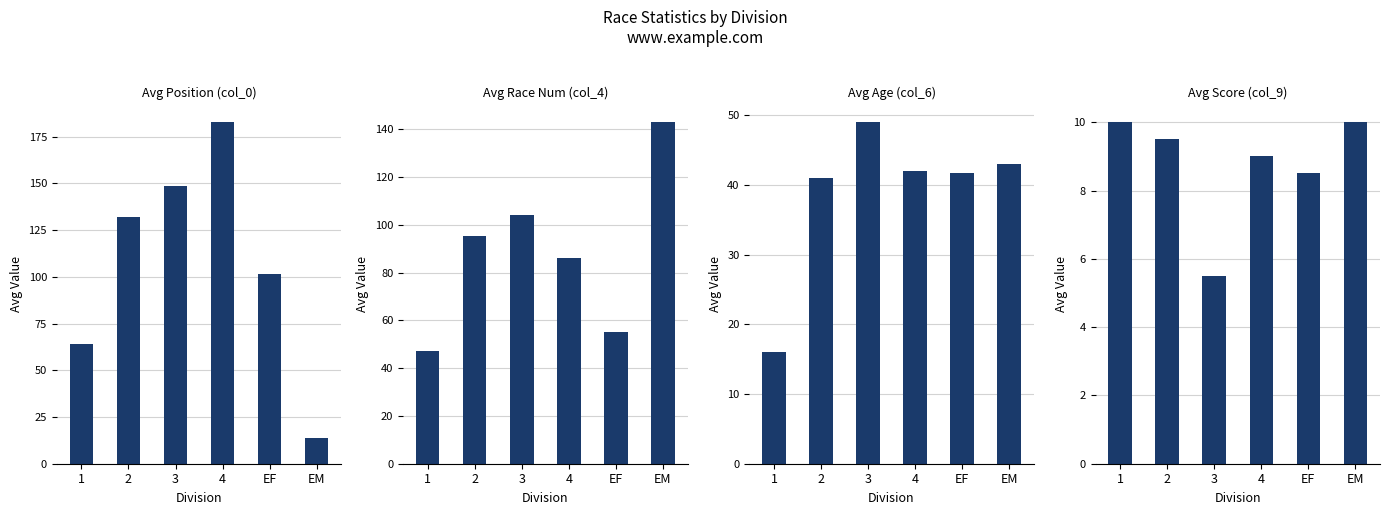

What is the label of the 5th bar from the left?

EF